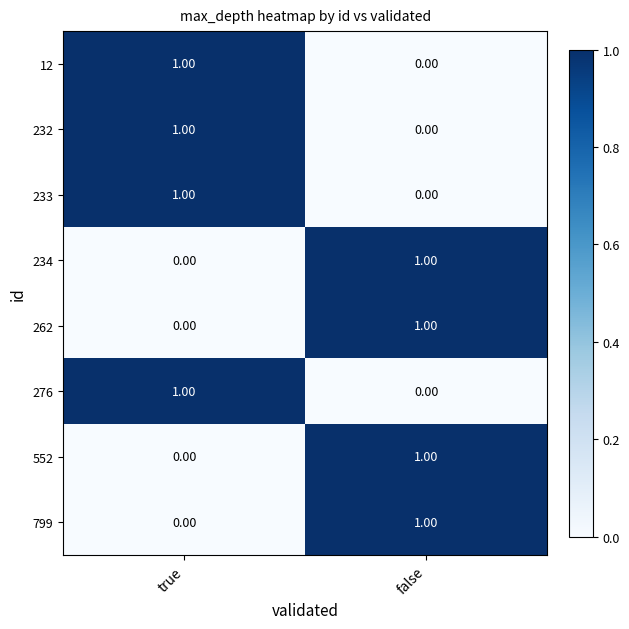

Where is 552 nearest to the value 0?

true